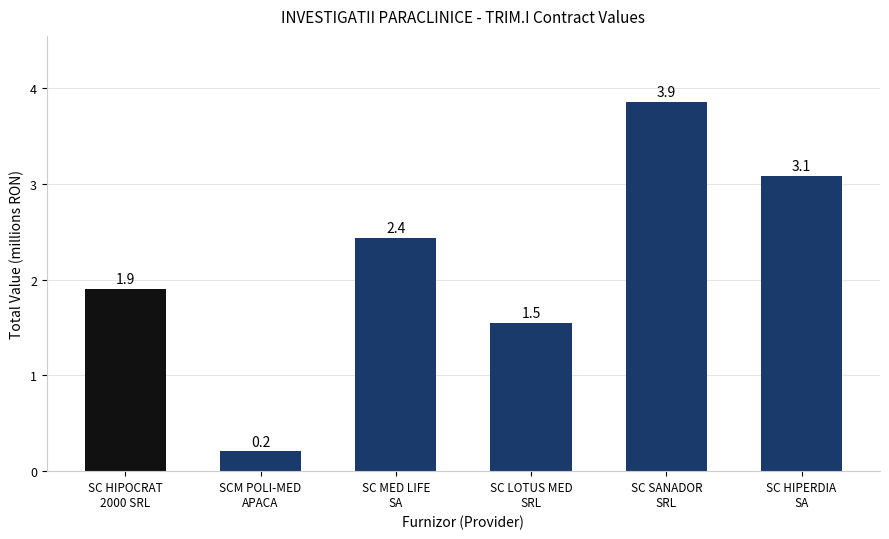

What position from the left is SC HIPOCRAT
2000 SRL?

1